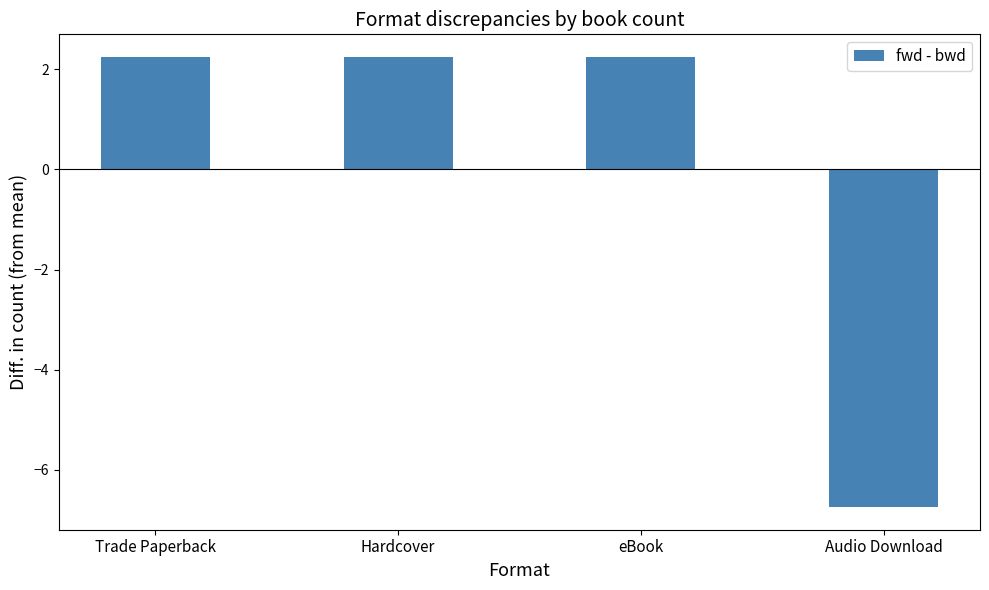

What is the sum of the values at Hardcover and Audio Download?

-4.5